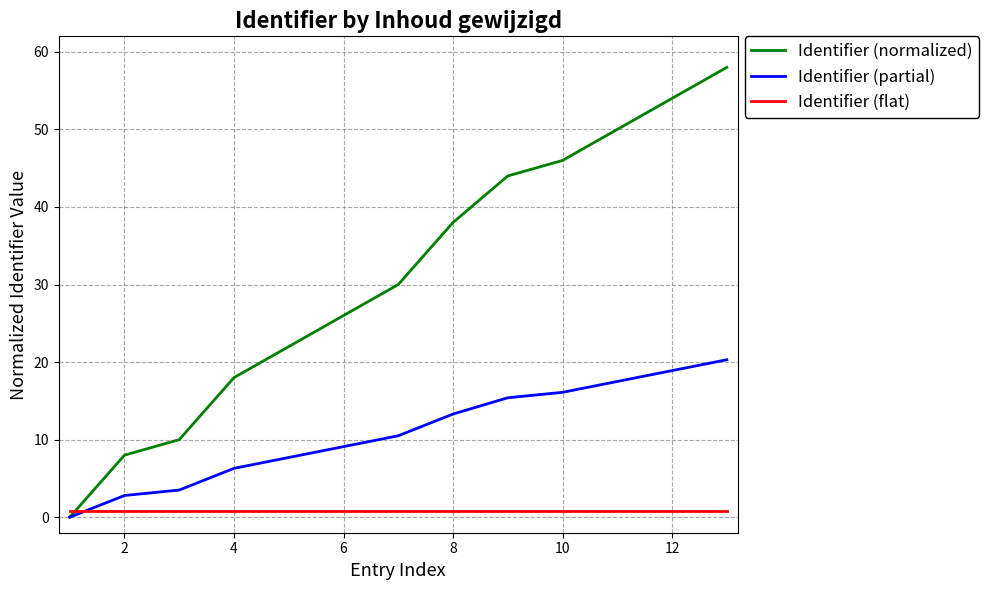

Which series has the largest range (max minus min)?

Identifier (normalized)